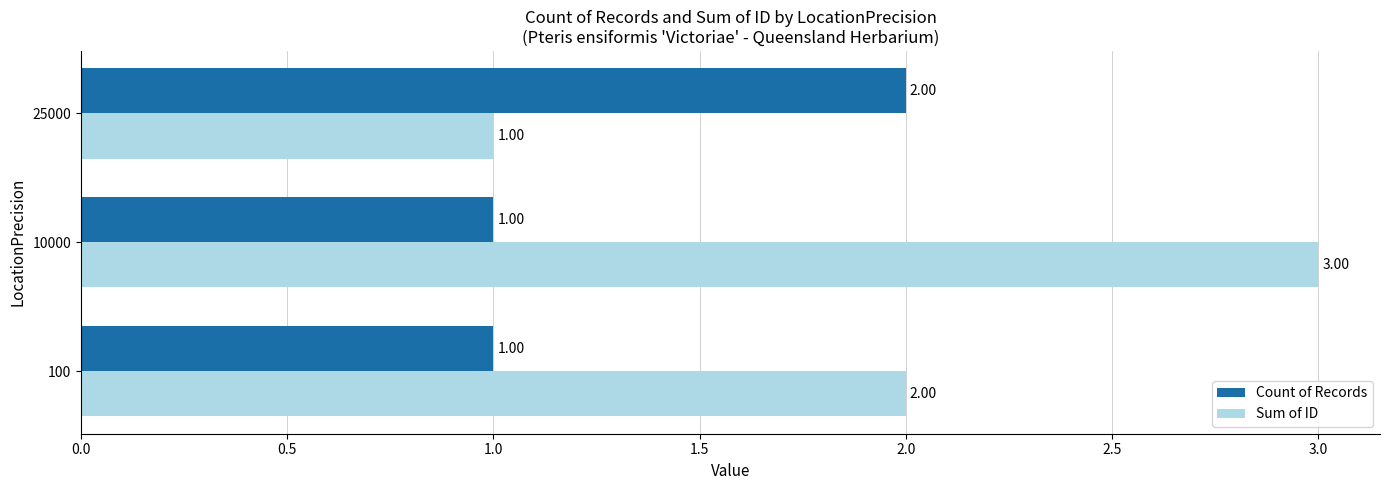

Count the number of data series in this chart.

2